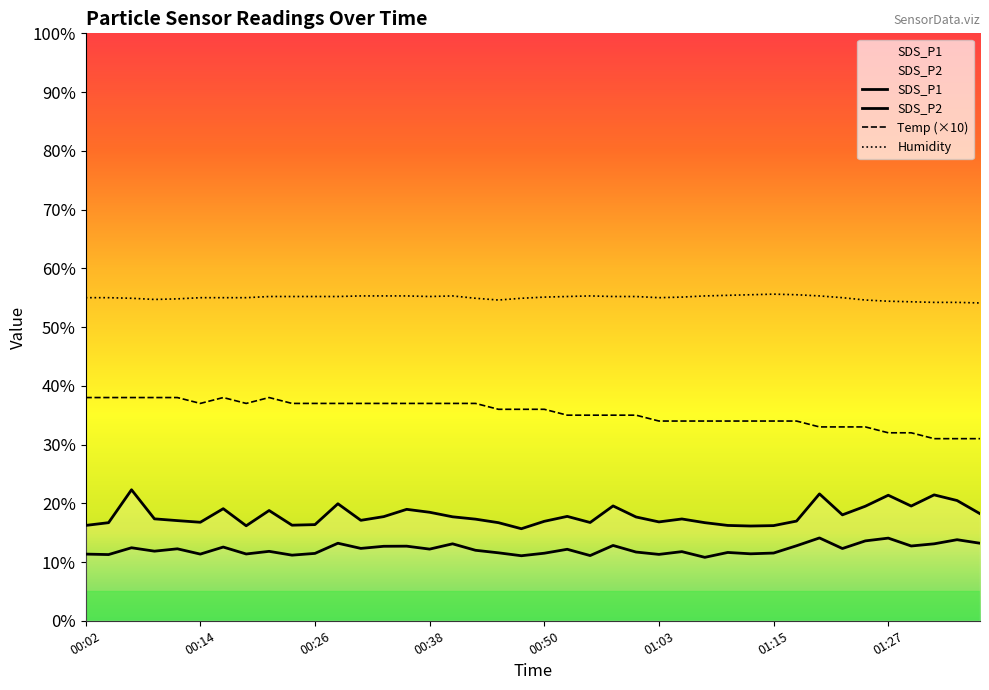

How many lines are shown in the chart?

4